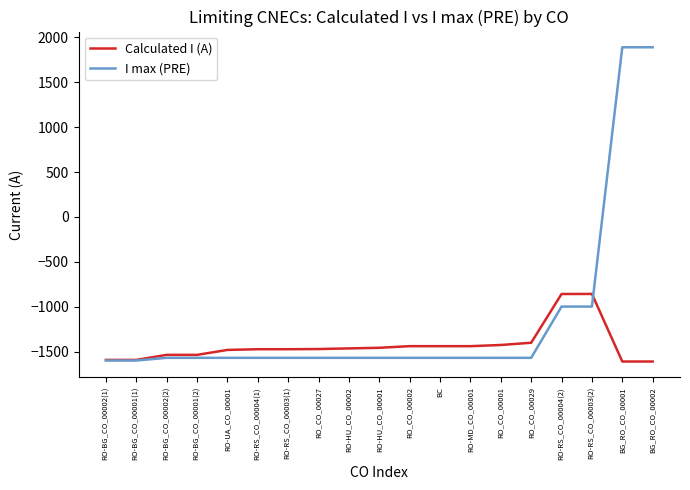

What is the average value of the Calculated I (A) series?

-1430